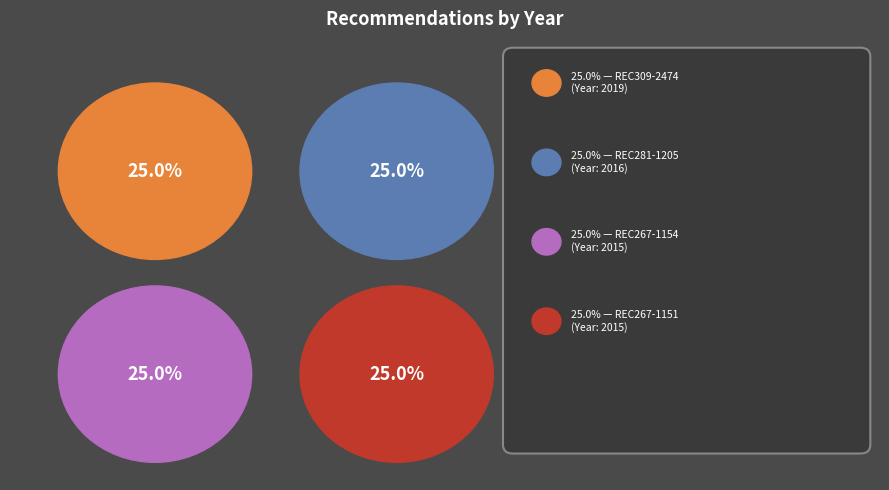

To the nearest percent, what is the combined percentage of REC281-1205 and REC309-2474?

50%